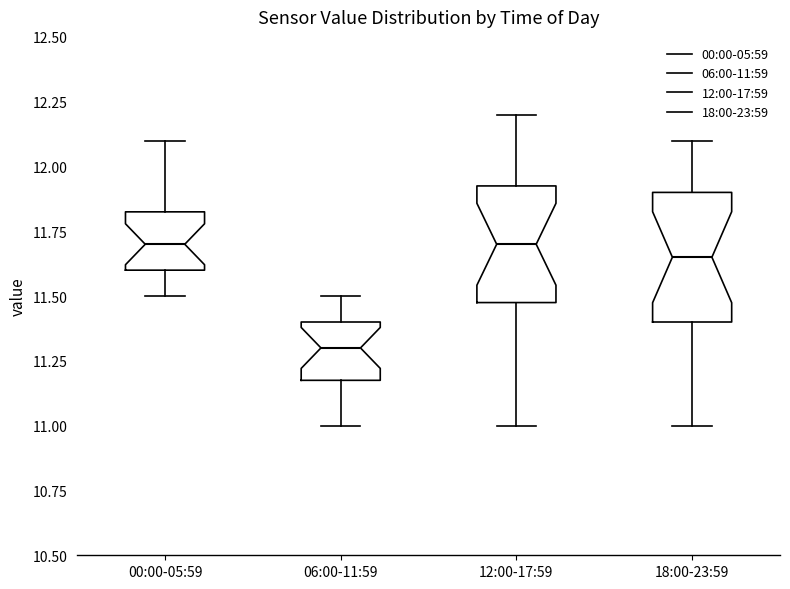

Reading left to right, transcribe this box plot: for each box, give where its median line is, the range the box spans, and where its two whiskers end, as read against the y-axis. The values are not printed on the chart, so give them approximately, as read against the axis.

00:00-05:59: median 11.70, box 11.60 to 11.85, whiskers 11.50 to 12.10
06:00-11:59: median 11.30, box 11.20 to 11.40, whiskers 11.00 to 11.50
12:00-17:59: median 11.70, box 11.50 to 11.95, whiskers 11.00 to 12.20
18:00-23:59: median 11.65, box 11.40 to 11.90, whiskers 11.00 to 12.10